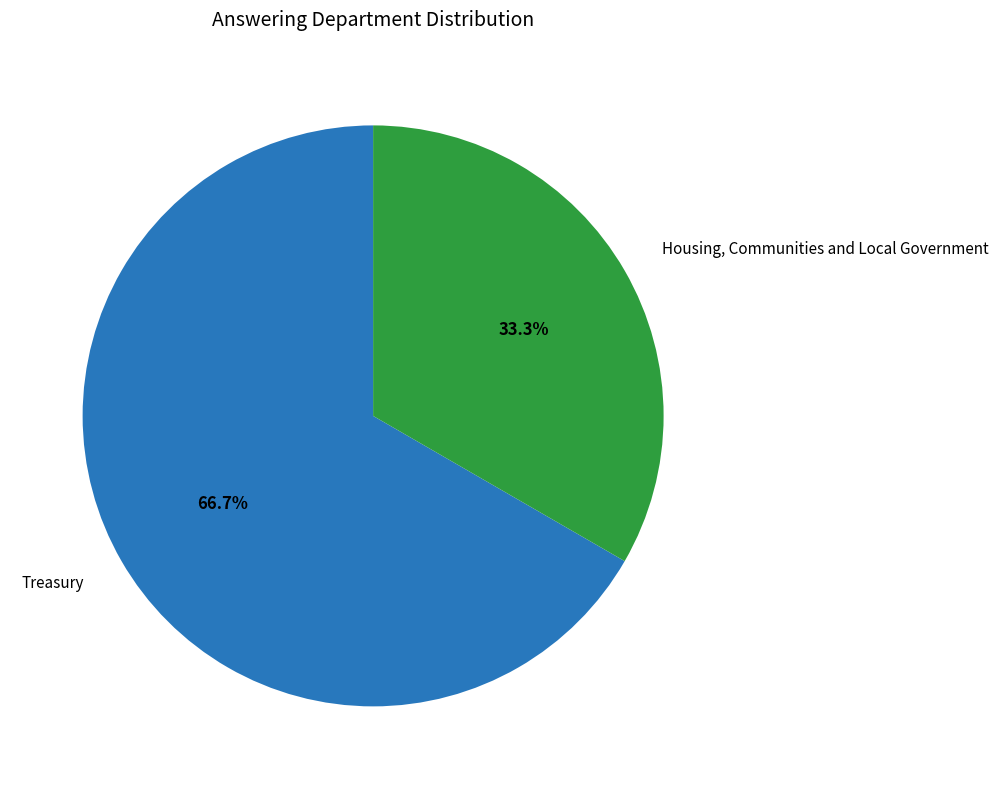

To the nearest percent, what is the average slice percentage?

50%